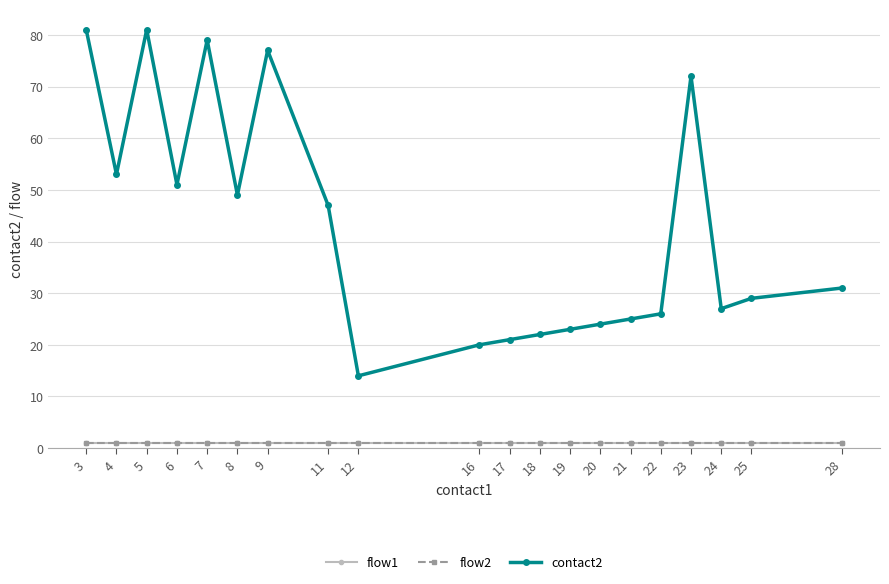

Is the value of flow2 at 3 greater than the value of flow1 at 16?

No